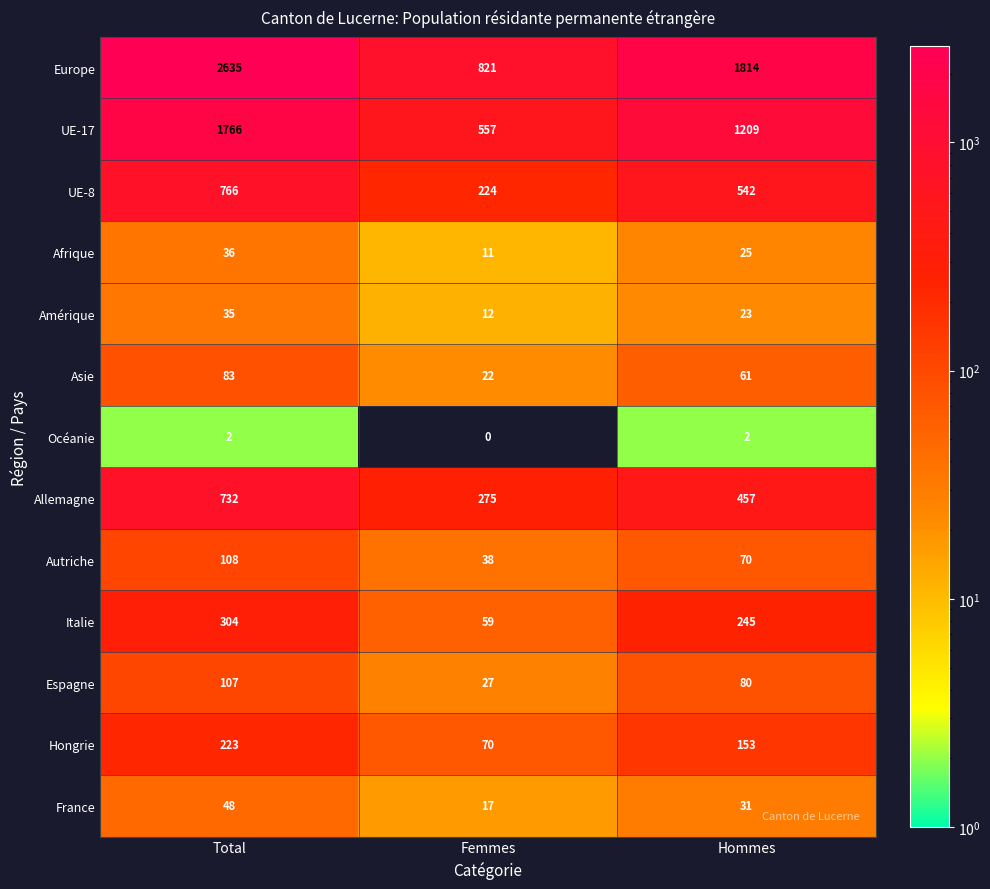

How many Italie values are between 59 and 304?

3